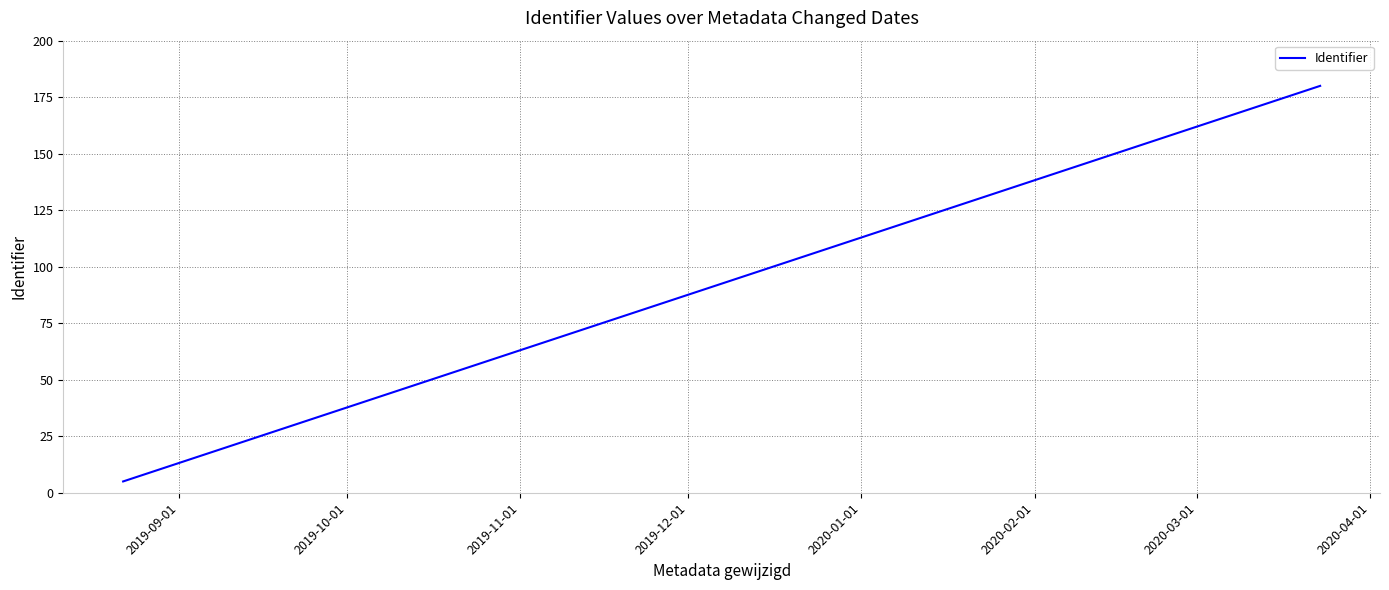

What position from the left is 2019-09-01?

1